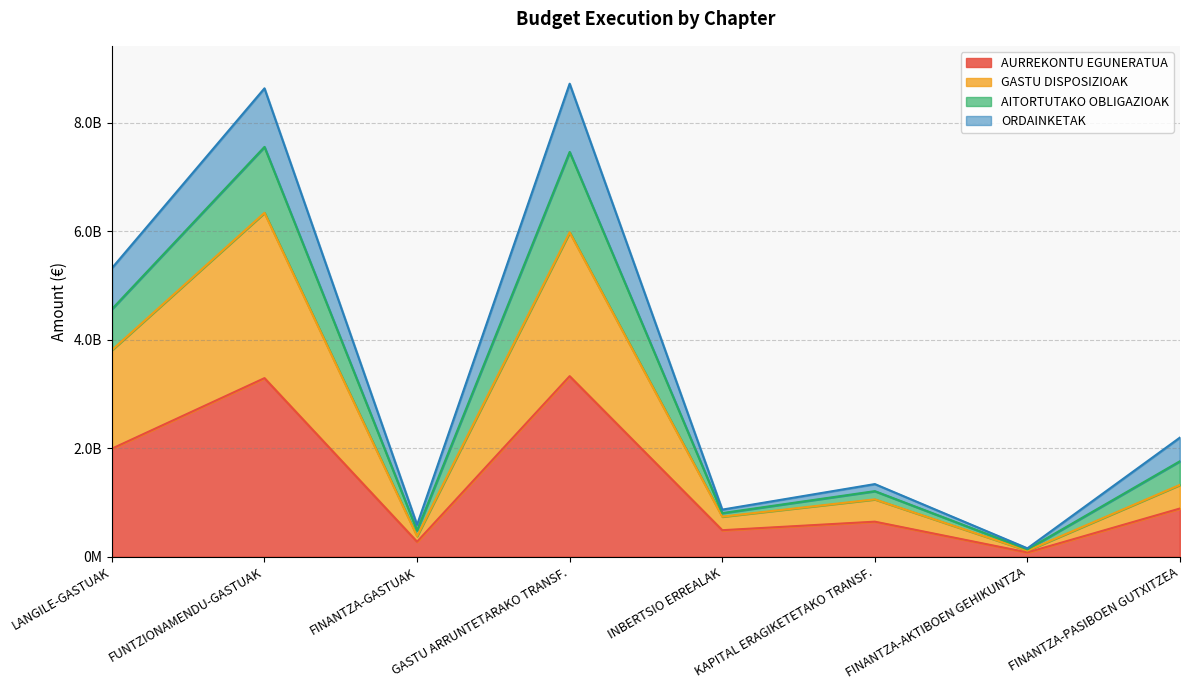

Between INBERTSIO ERREALAK and GASTU ARRUNTETARAKO TRANSF., which is larger?

GASTU ARRUNTETARAKO TRANSF.